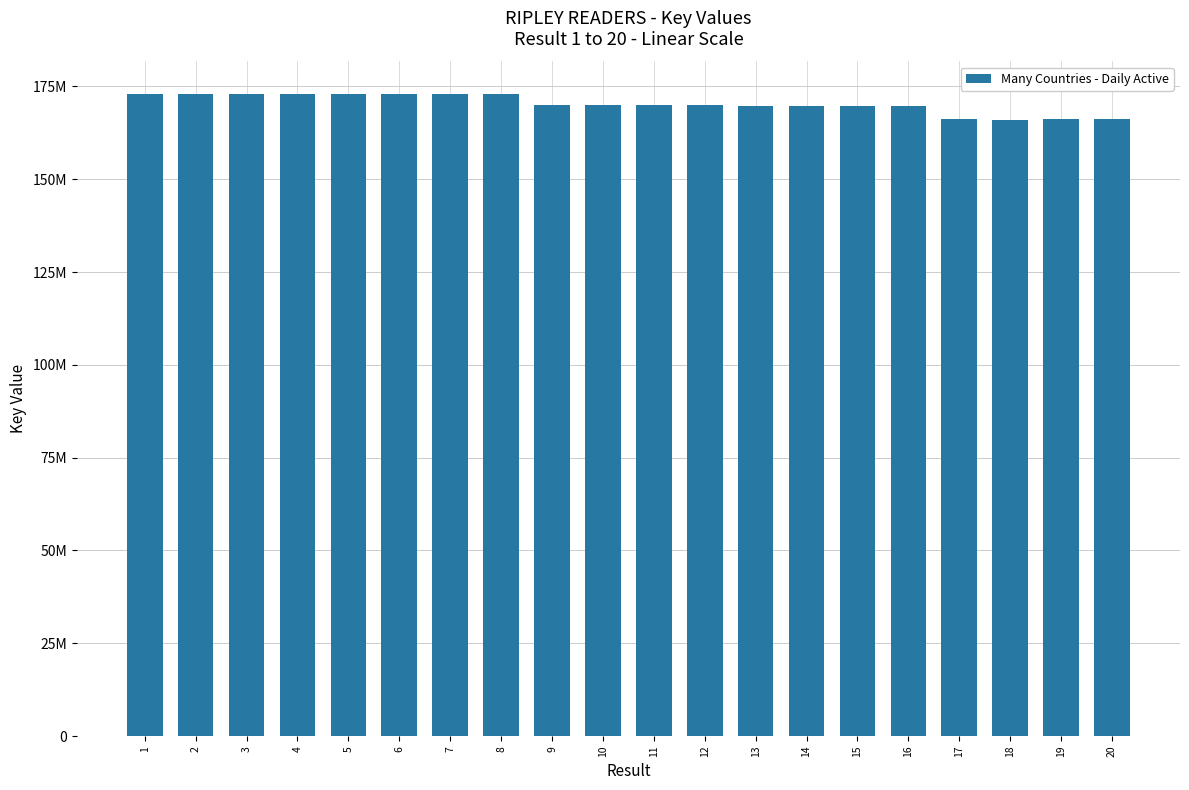

Does the chart contain any negative values?

No